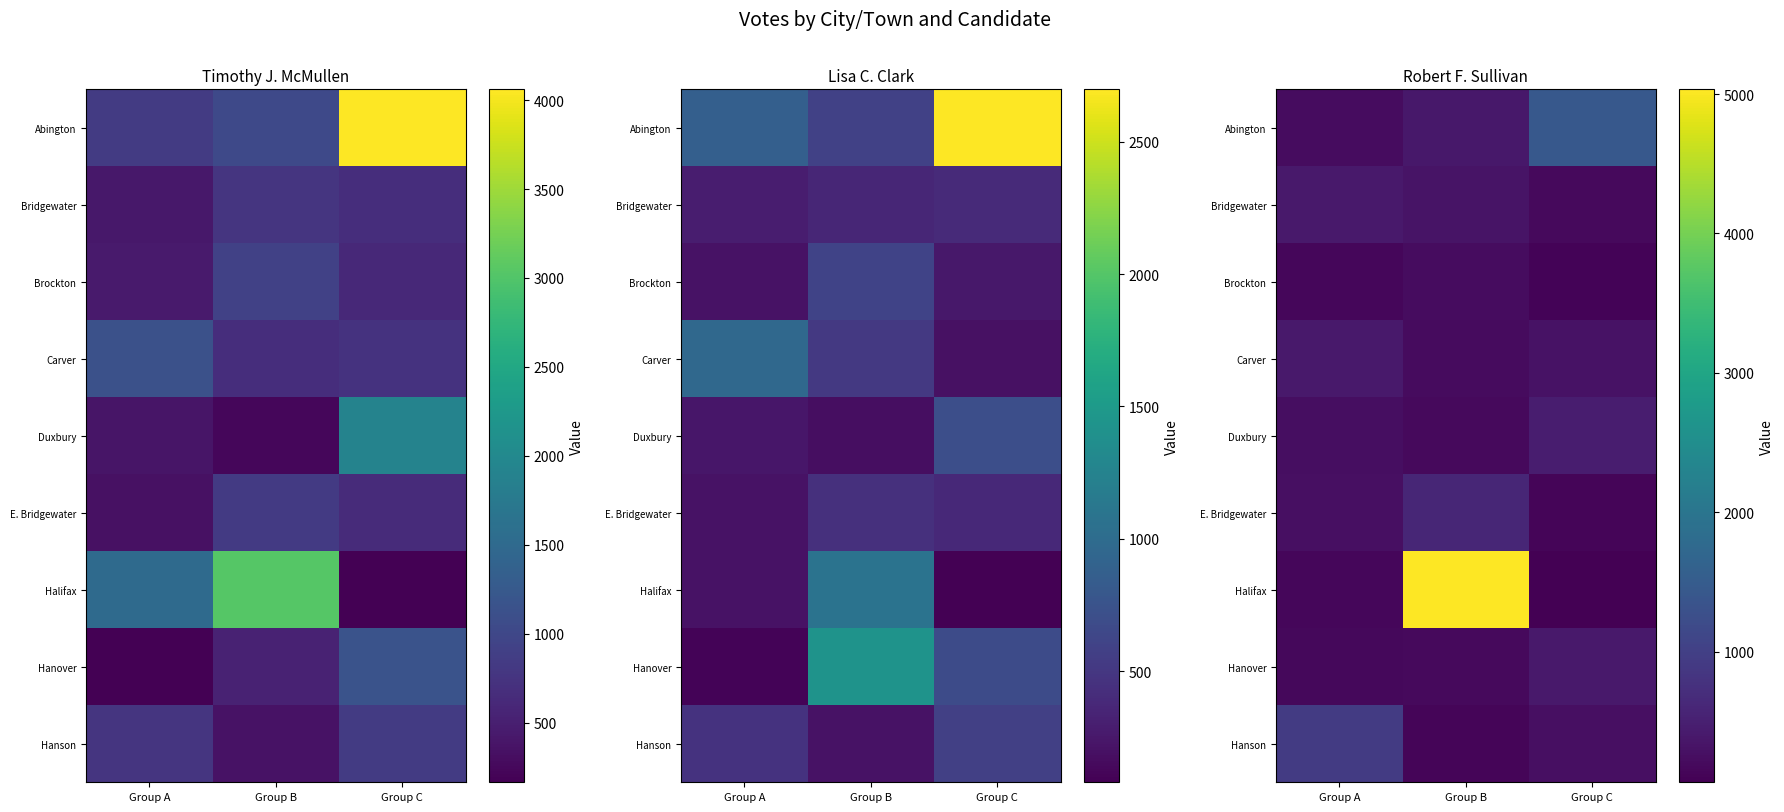

Is the value of Brockton at Group B greater than the value of Carver at Group A?

No